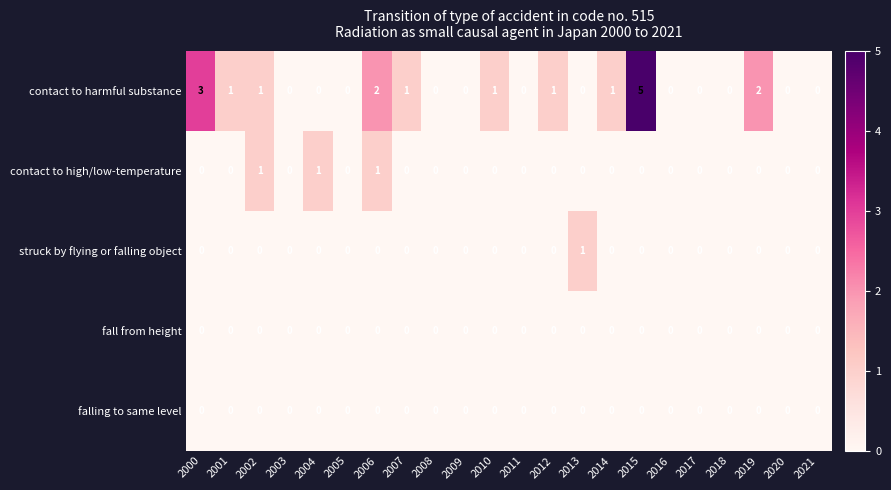

Which series changed the most between 2001 and 2005?

contact to harmful substance